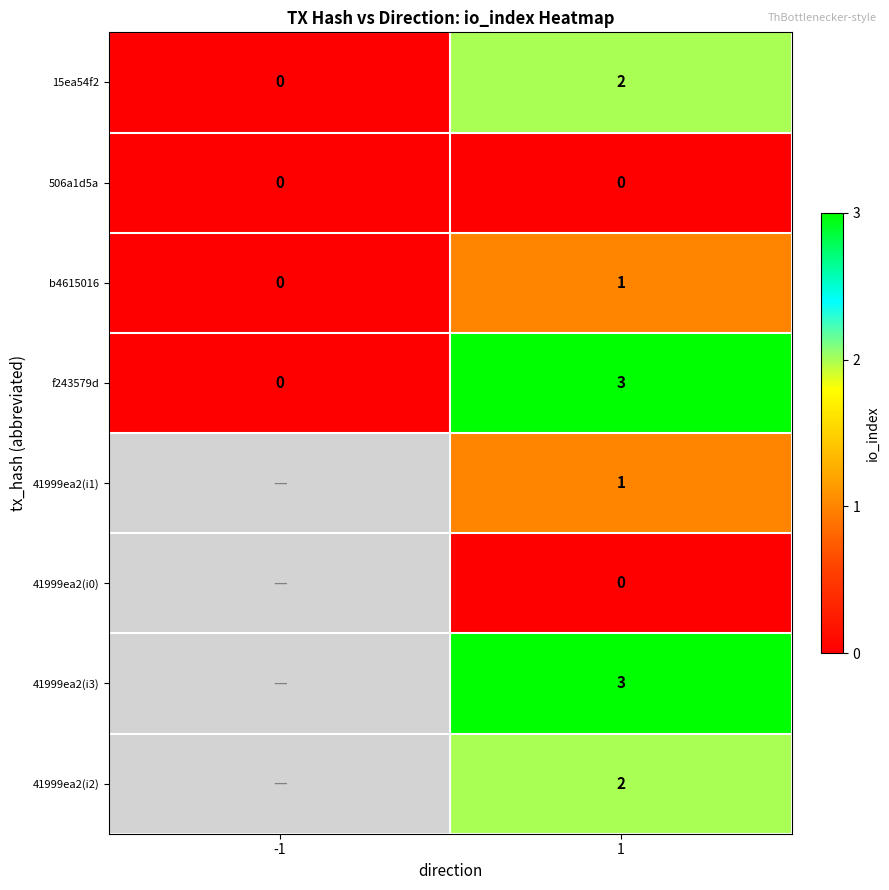

At which category is the sum across all series the highest?

1